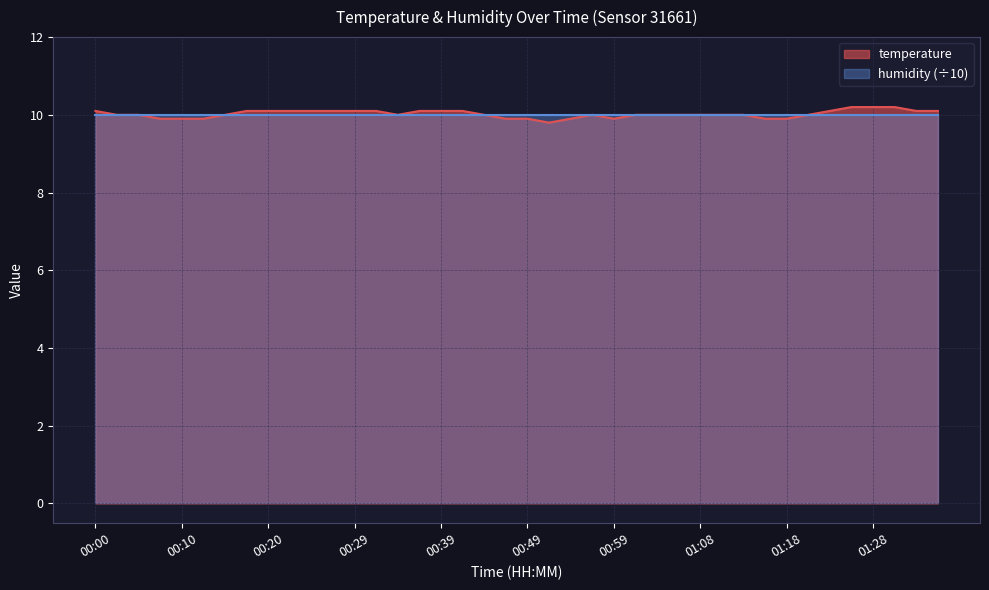

What is the label of the 3rd point from the left?

00:05